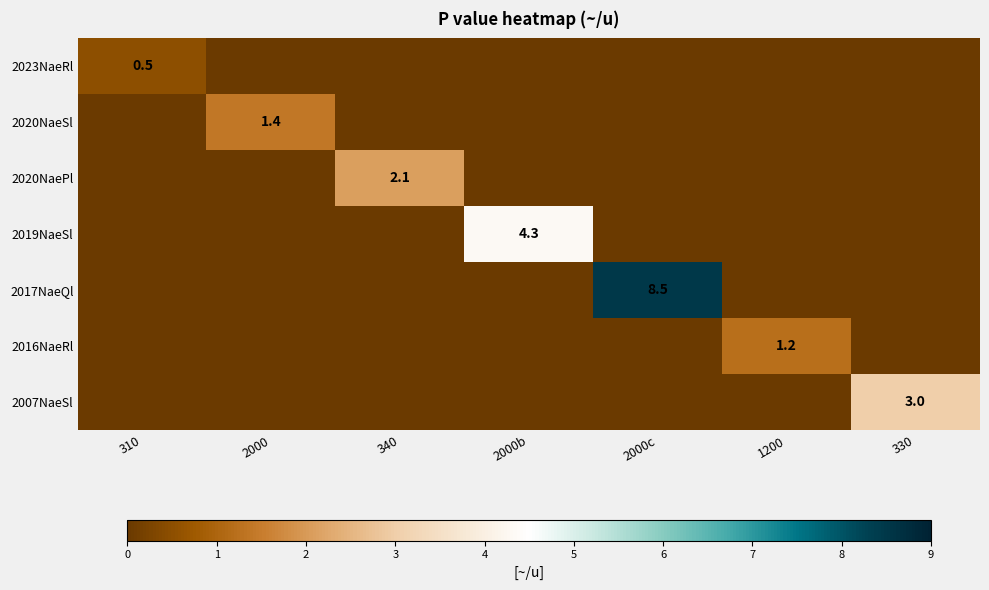

The value of 2007NaeSl at 330 is 3.0. True or false?

True